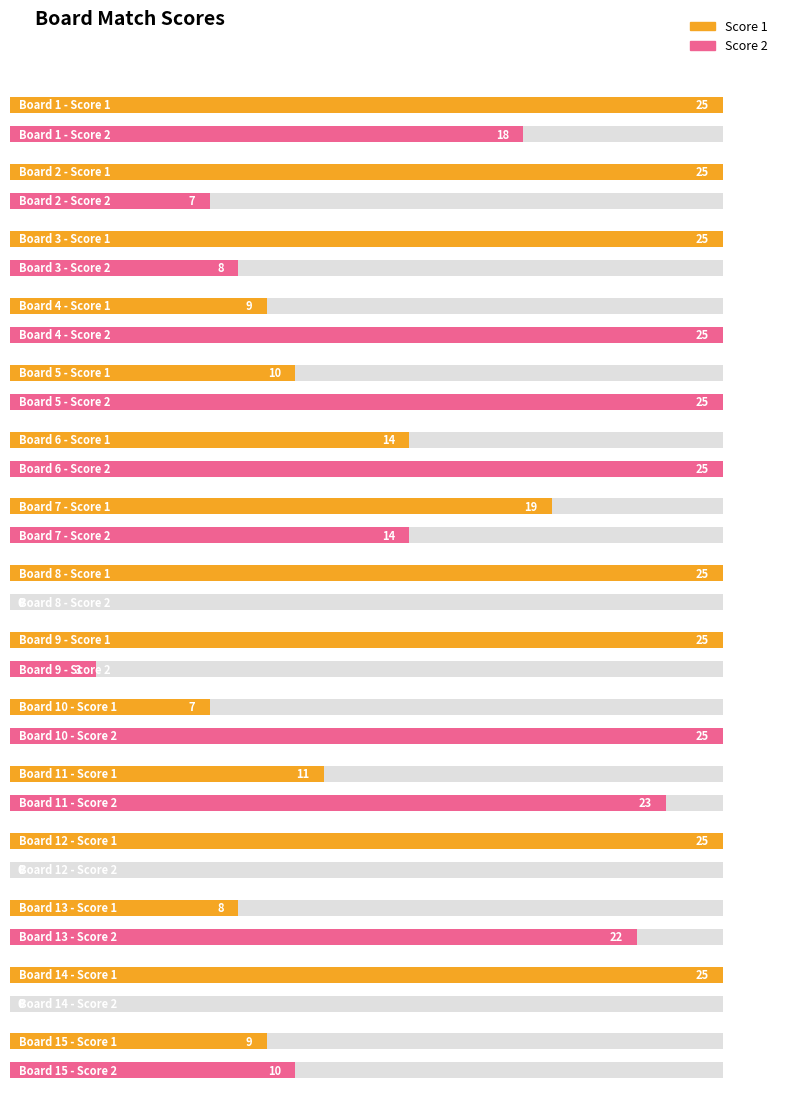

At how many categories does at least one series exceed 15?

14